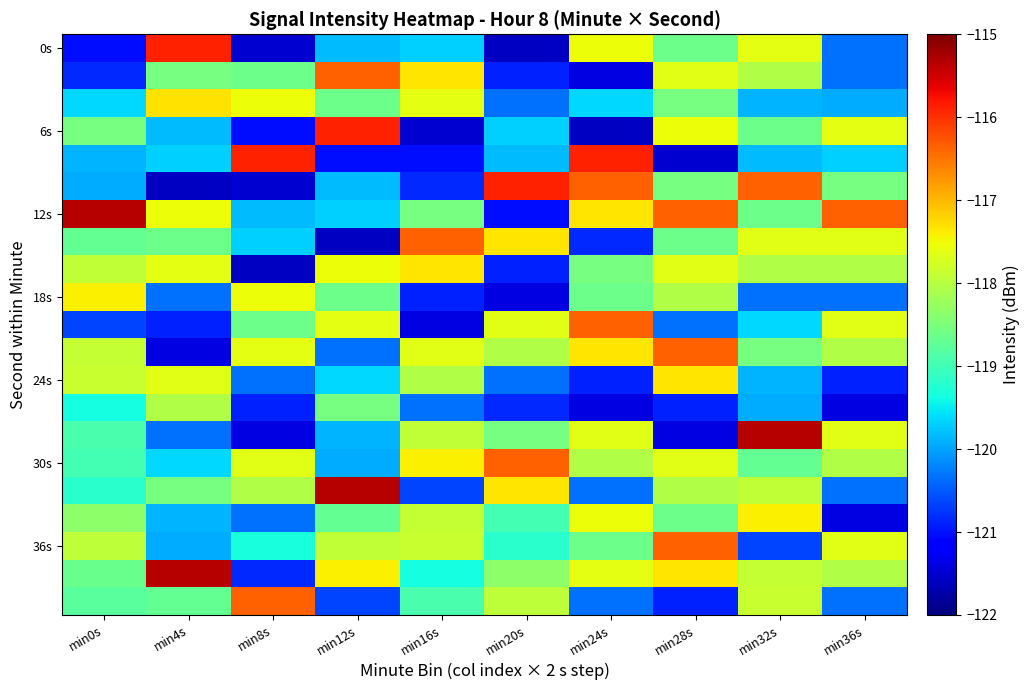

What is the total value across all series at min0s?

-2495.8